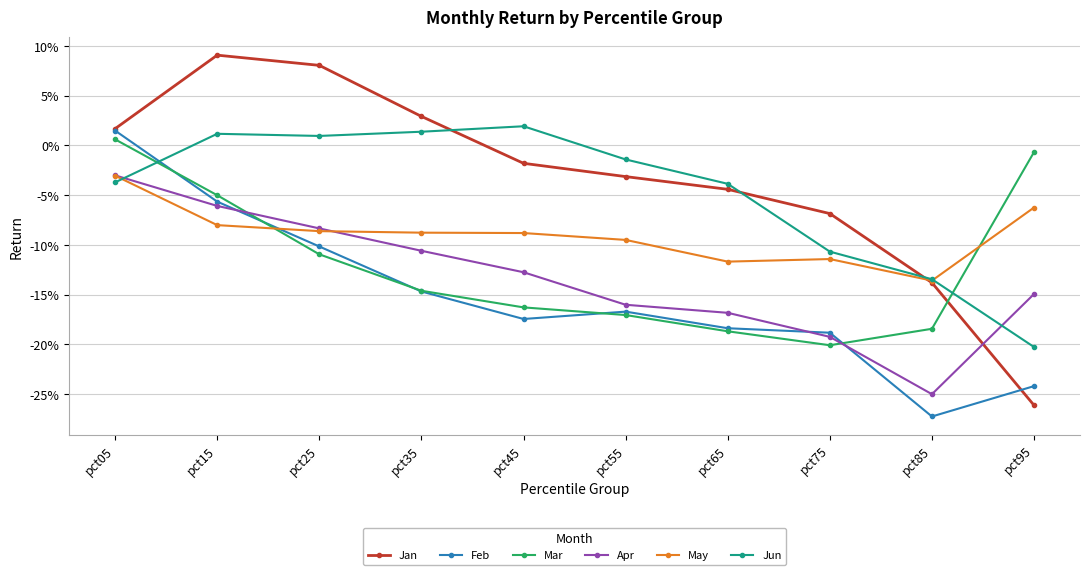

What is the value of the Jan point at the 10th from the left?

-0.3